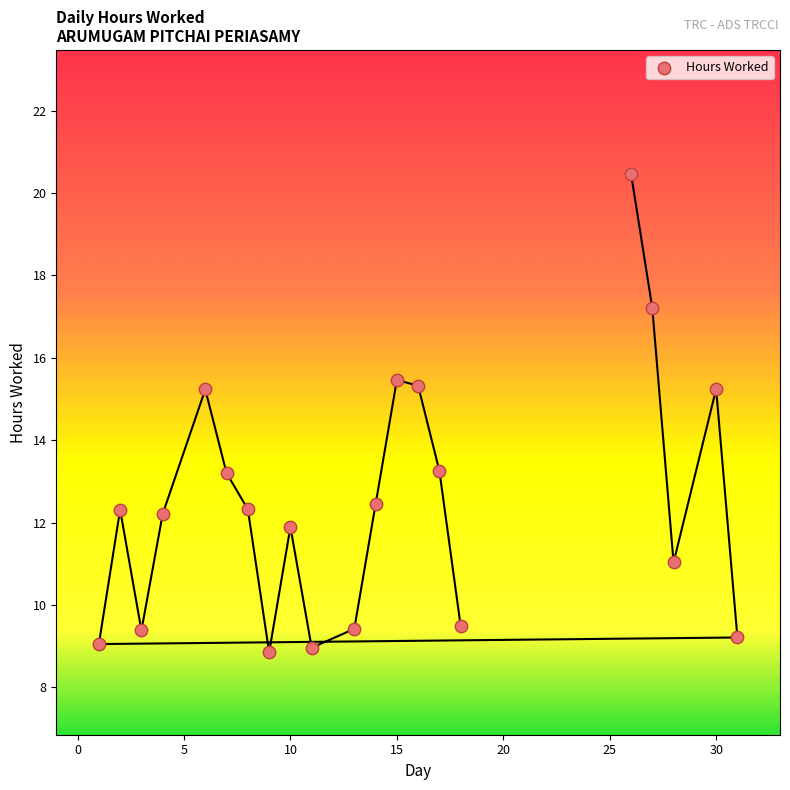

What is the range of Y values (max minus min)?

11.6